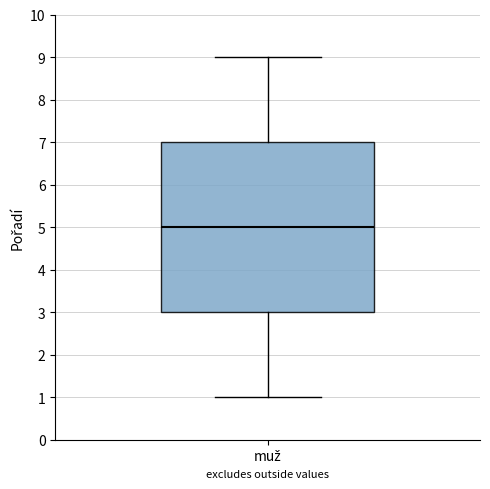

Read this box plot against the y-axis: the position of the median line, the range covered by the box, and the ends of both whiskers. The values are not printed on the chart, so give them approximately, as read against the axis.

median 5, box 3 to 7, whiskers 1 to 9